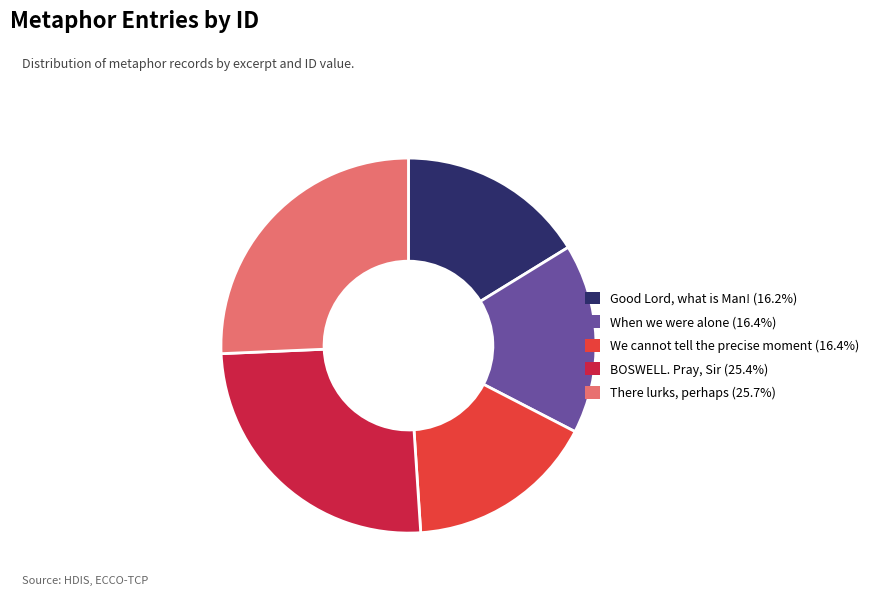

Approximately how many times larger is the value at When we were alone compared to Good Lord, what is Man!?

1.0